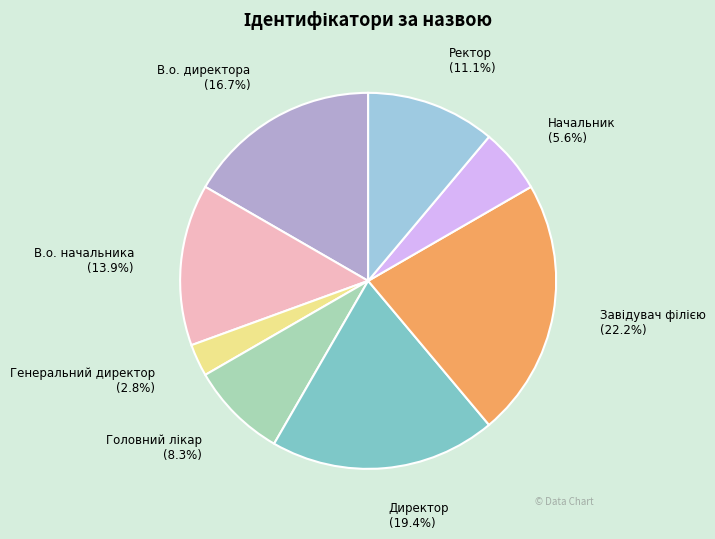

Which has a higher value, Ректор (11.1%) or Начальник (5.6%)?

Ректор (11.1%)